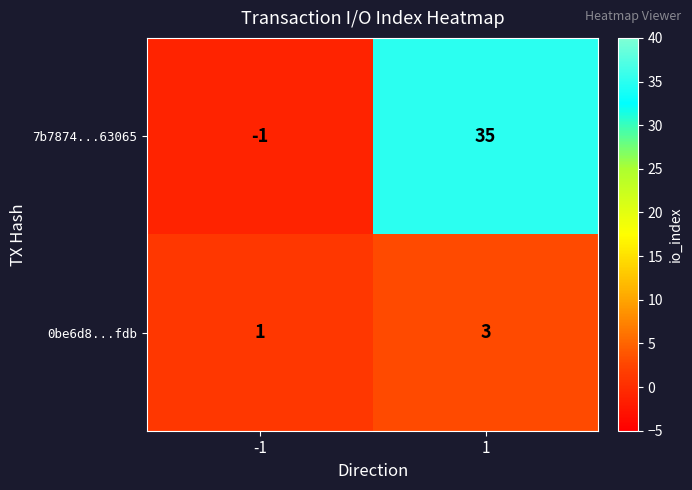

Read the 0be6d8...fdb value at 1.

3